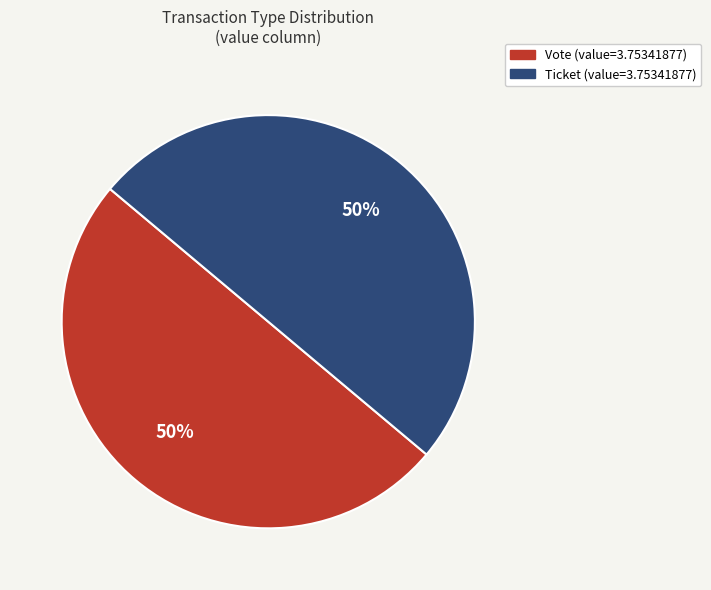

To the nearest percent, what is the average slice percentage?

50%